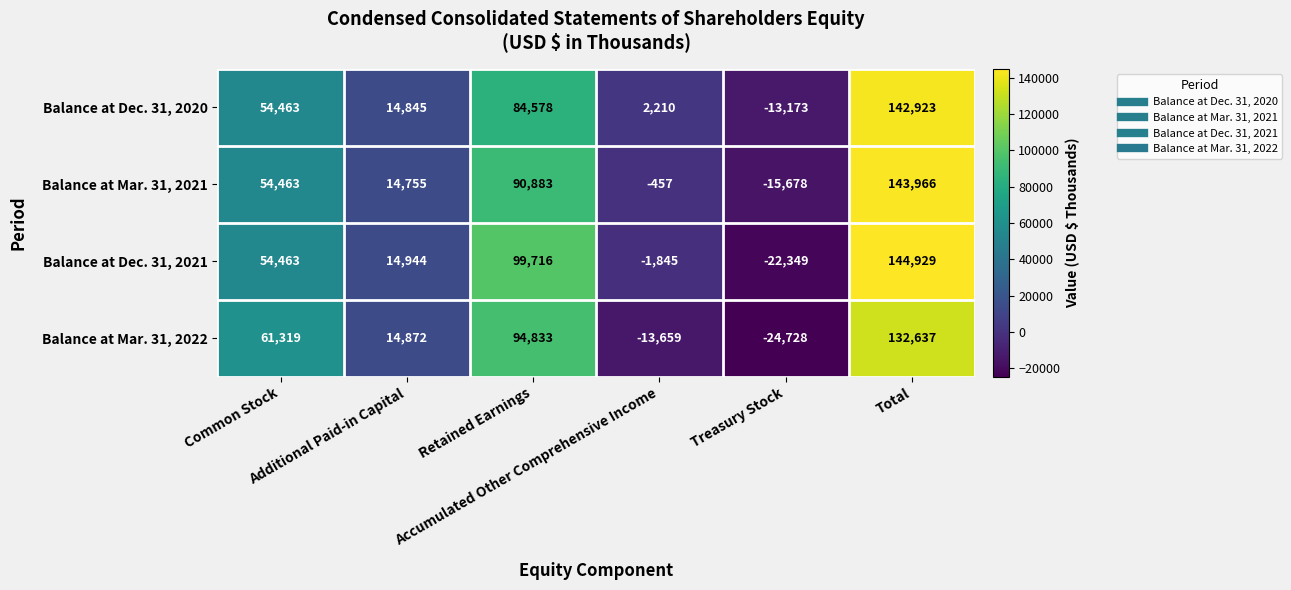

What is the minimum value shown in the chart?

-24728